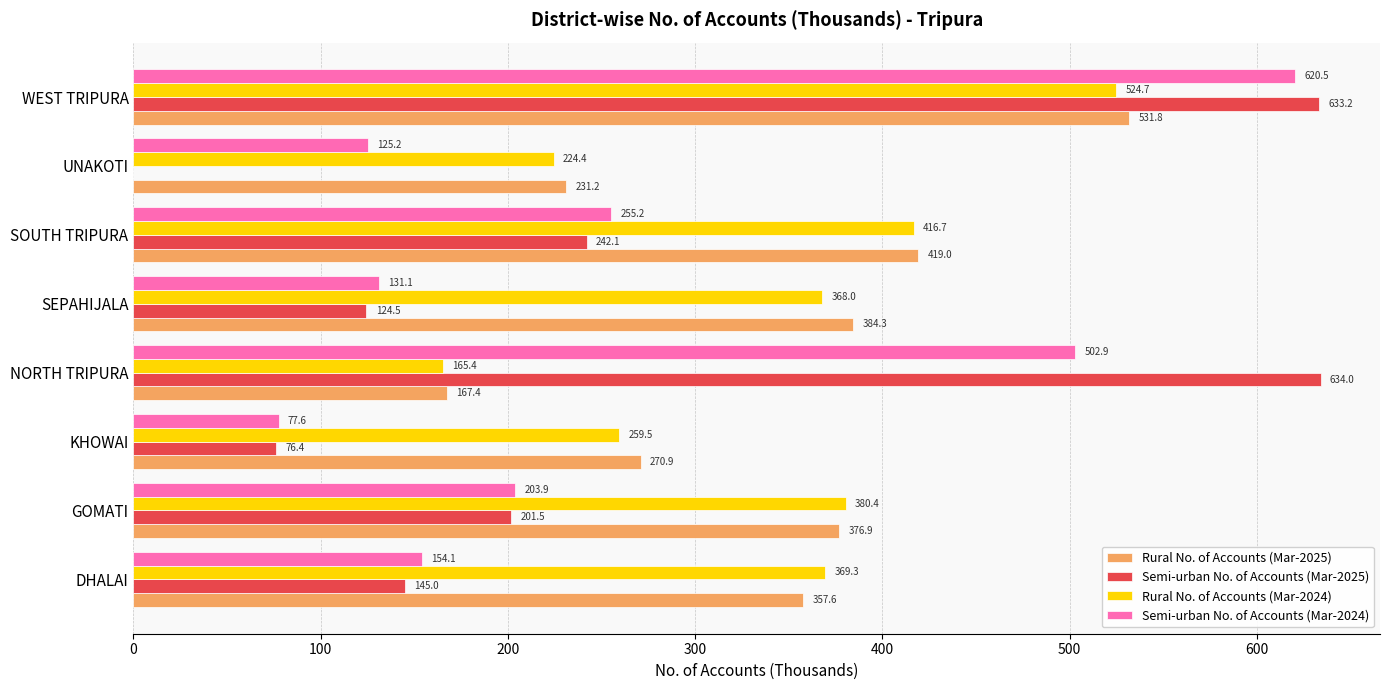

What is the sum of the Rural No. of Accounts (Mar-2025) values at KHOWAI and SEPAHIJALA?

655.2